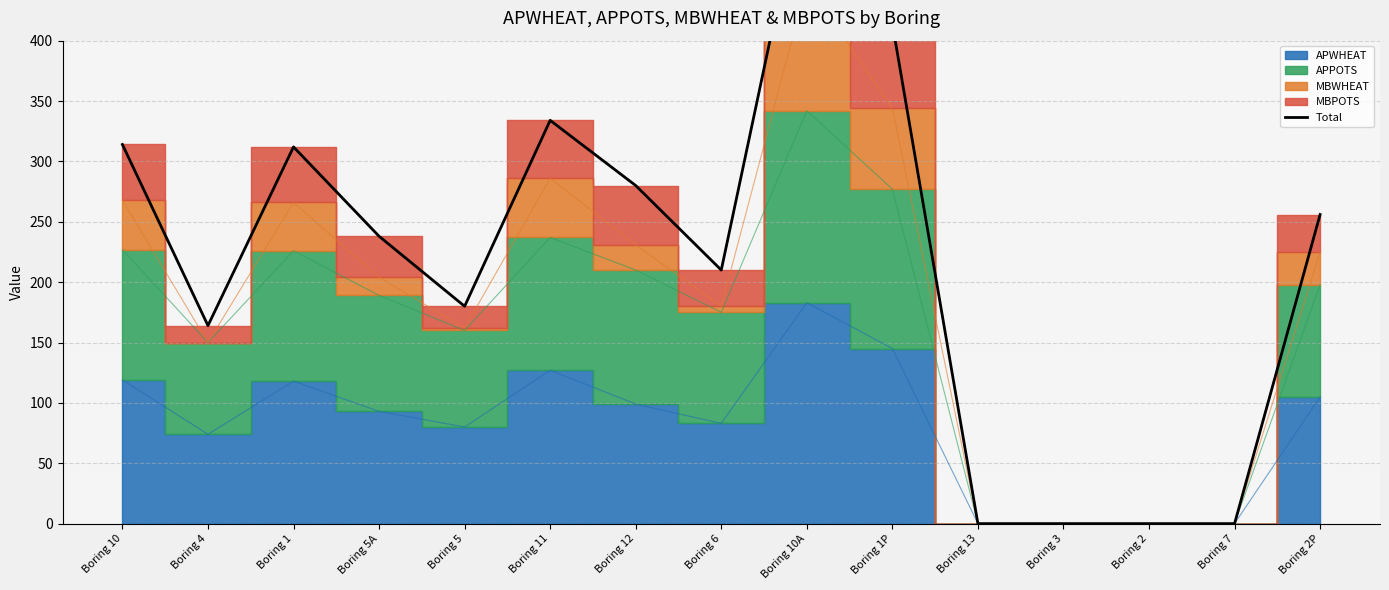

The value at Boring 3 is 254. True or false?

False